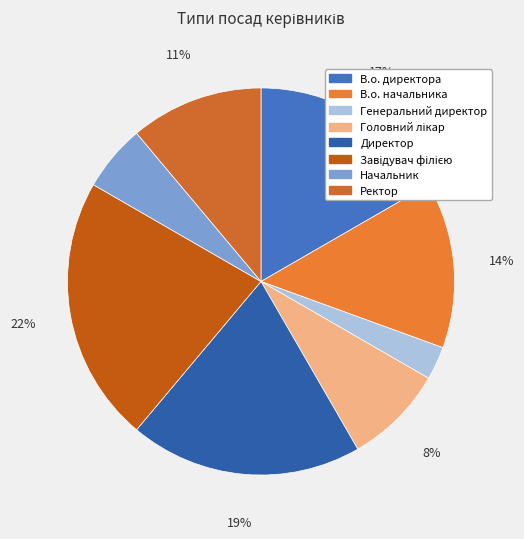

To the nearest percent, what portion does В.о. начальника represent?

14%